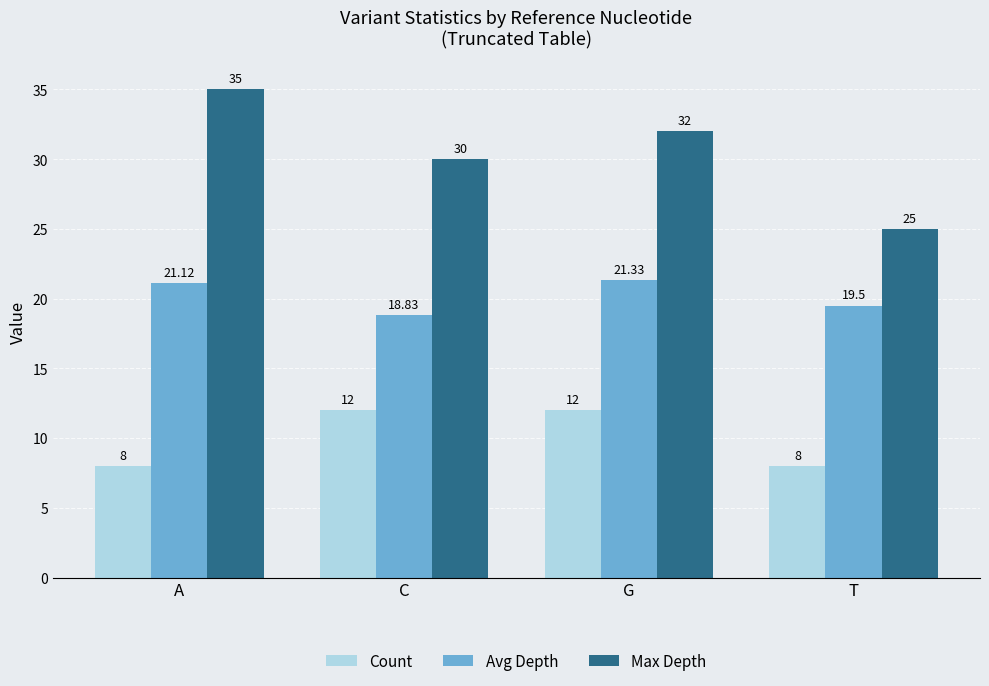

What is the average value of the Avg Depth series?

20.2